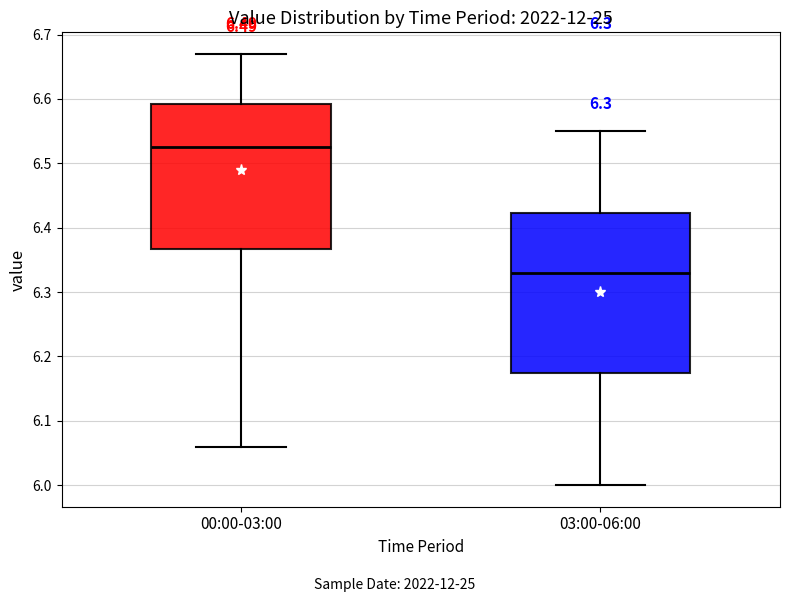

Reading left to right, transcribe this box plot: for each box, give where its median line is, the range the box spans, and where its two whiskers end, as read against the y-axis. The values are not printed on the chart, so give them approximately, as read against the axis.

00:00-03:00: median 6.53, box 6.37 to 6.59, whiskers 6.06 to 6.67
03:00-06:00: median 6.33, box 6.18 to 6.42, whiskers 6.00 to 6.55